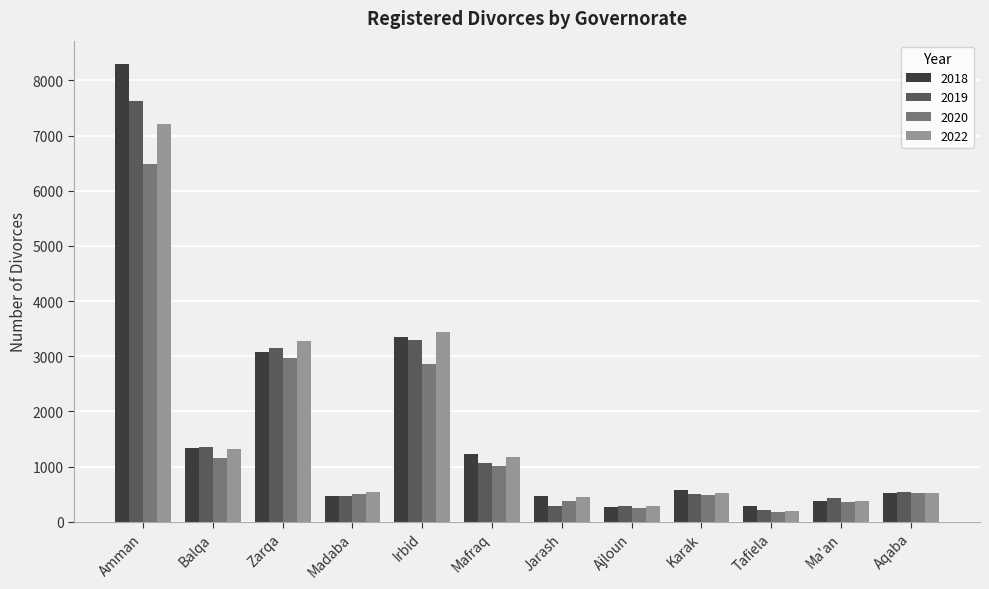

Where is 2019 nearest to the value 3916?

Irbid